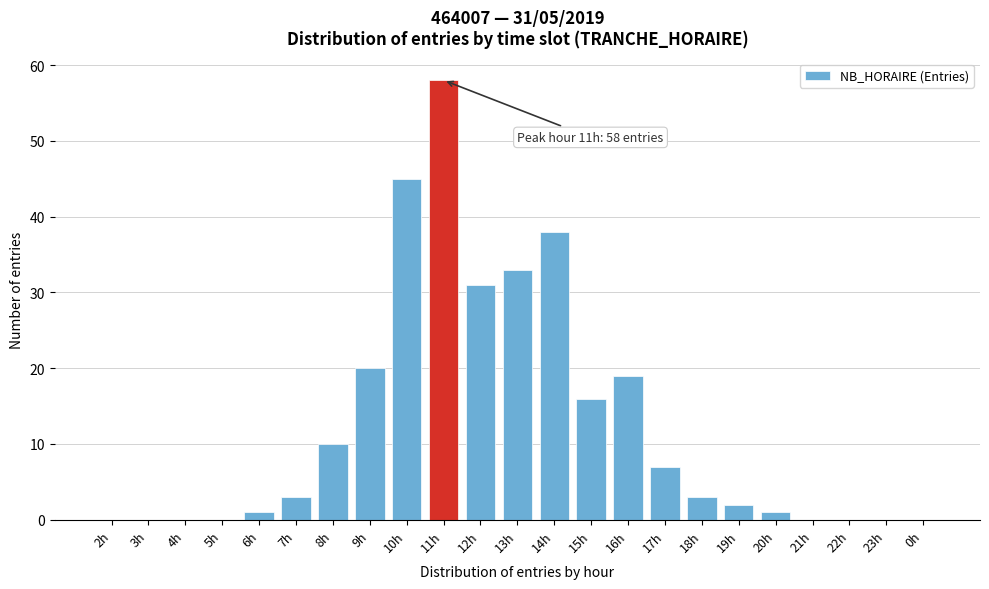

Reading left to right, what are all the values shown in this chart?

2h=0	3h=0	4h=0	5h=0	6h=1	7h=3	8h=10	9h=20	10h=45	11h=58	12h=31	13h=33	14h=38	15h=16	16h=19	17h=7	18h=3	19h=2	20h=1	21h=0	22h=0	23h=0	0h=0